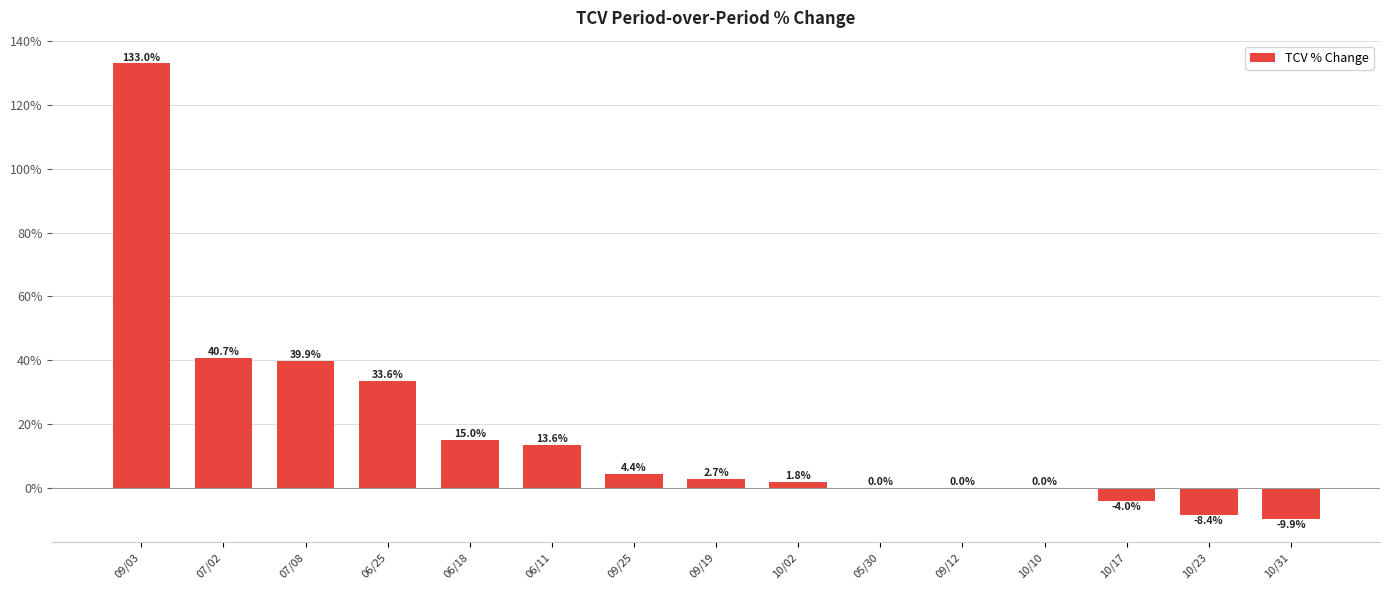

What is the change in value from 09/03 to 09/12?

-133.0